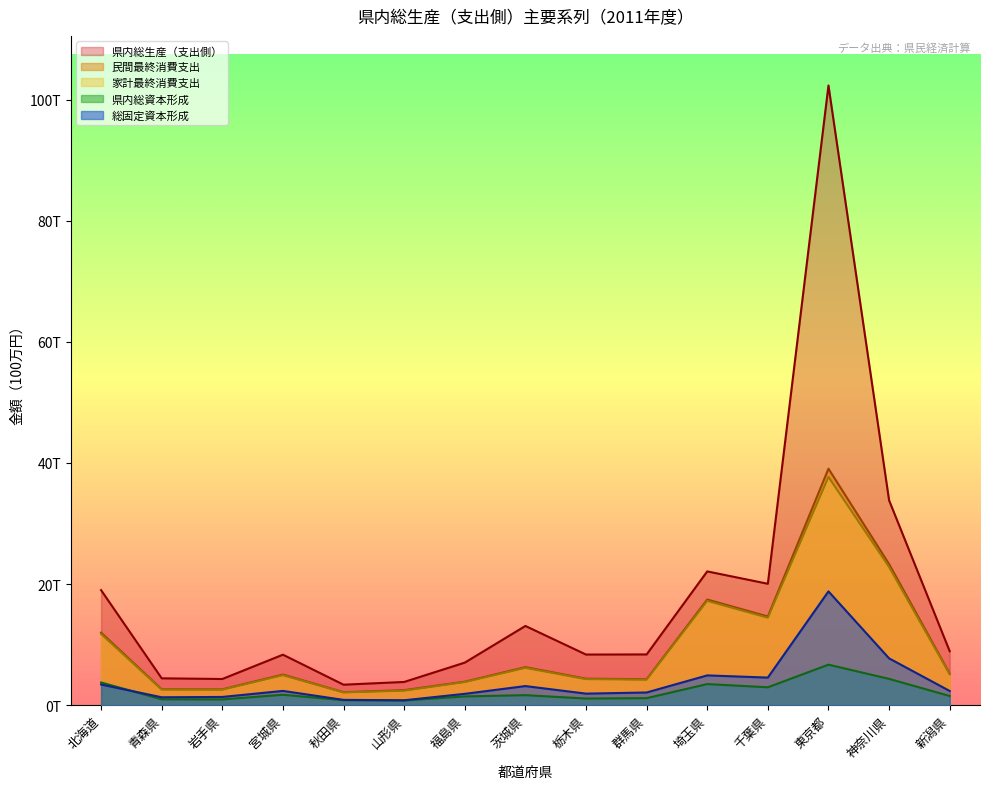

Reading right to left, extract all data points from this chart.

民間最終消費支出: 新潟県=5205574	神奈川県=23298496	東京都=39046357	千葉県=14641504	埼玉県=17440776	群馬県=4289111	栃木県=4373393	茨城県=6277973	福島県=3876628	山形県=2481252	秋田県=2140721	宮城県=5055057	岩手県=2612585	青森県=2636782	北海道=11982452
家計最終消費支出: 新潟県=5106412	神奈川県=22817798	東京都=37687825	千葉県=14440688	埼玉県=17218916	群馬県=4201803	栃木県=4291200	茨城県=6153970	福島県=3814896	山形県=2391963	秋田県=2107841	宮城県=4949929	岩手県=2559885	青森県=2580120	北海道=11756020
県内総資本形成: 新潟県=1514312	神奈川県=4342843	東京都=6689815	千葉県=2954641	埼玉県=3484006	群馬県=1159781	栃木県=1096701	茨城県=1654496	福島県=1443007	山形県=772822	秋田県=822045	宮城県=1720749	岩手県=948827	青森県=967459	北海道=3745941
総固定資本形成: 新潟県=2342726	神奈川県=7729740	東京都=18787329	千葉県=4554679	埼玉県=4917373	群馬県=2094812	栃木県=1906436	茨城県=3154235	福島県=1872873	山形県=810406	秋田県=874803	宮城県=2355853	岩手県=1357718	青森県=1303296	北海道=3409301
県内総生産（支出側）: 新潟県=8909704	神奈川県=33827986	東京都=102321985	千葉県=20043474	埼玉県=22088828	群馬県=8376813	栃木県=8359488	茨城県=13079705	福島県=7025243	山形県=3833804	秋田県=3382553	宮城県=8336055	岩手県=4321237	青森県=4433934	北海道=18993423